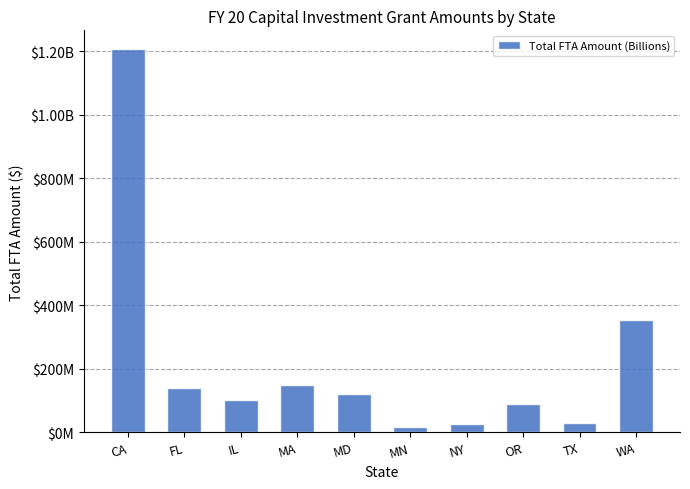

Does the chart contain any negative values?

No